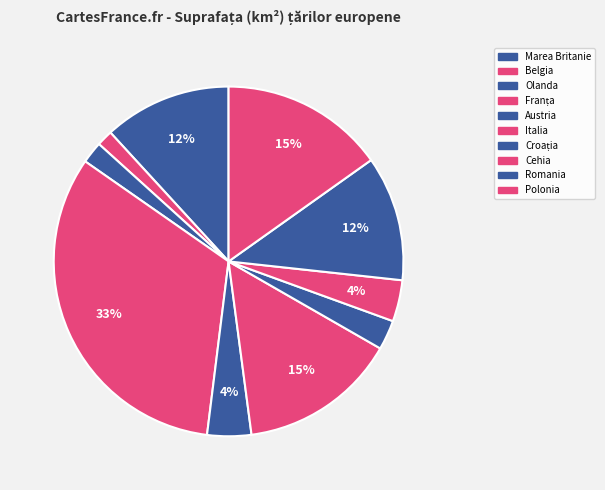

Does any single category account for the majority?

No